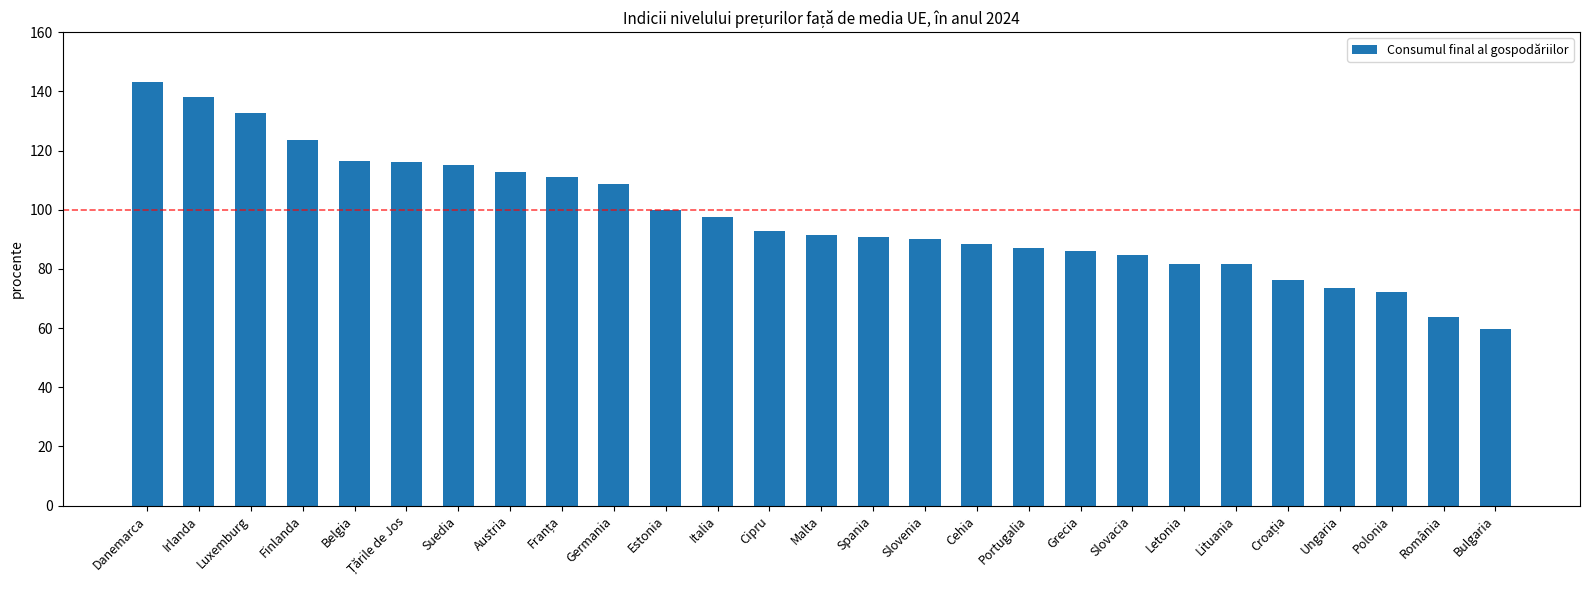

What is the label of the 11th bar from the left?

Estonia